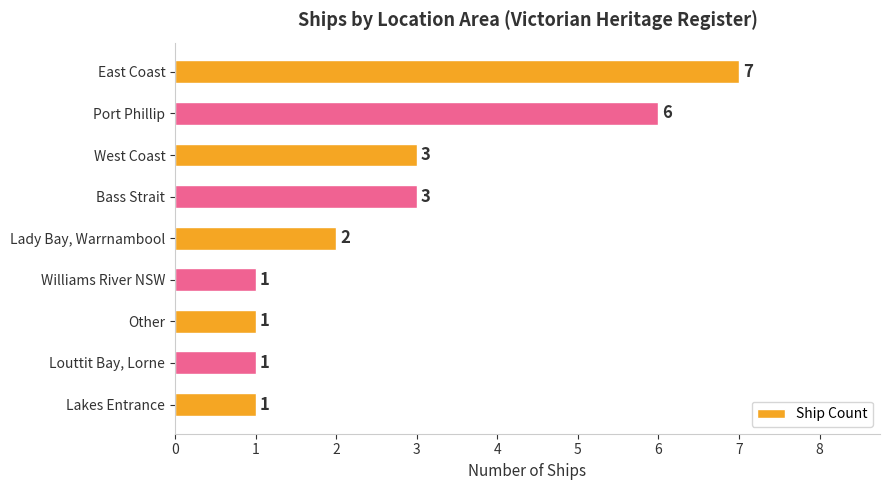

Reading top to bottom, what are all the values shown in this chart?

East Coast=7	Port Phillip=6	West Coast=3	Bass Strait=3	Lady Bay, Warrnambool=2	Williams River NSW=1	Other=1	Louttit Bay, Lorne=1	Lakes Entrance=1